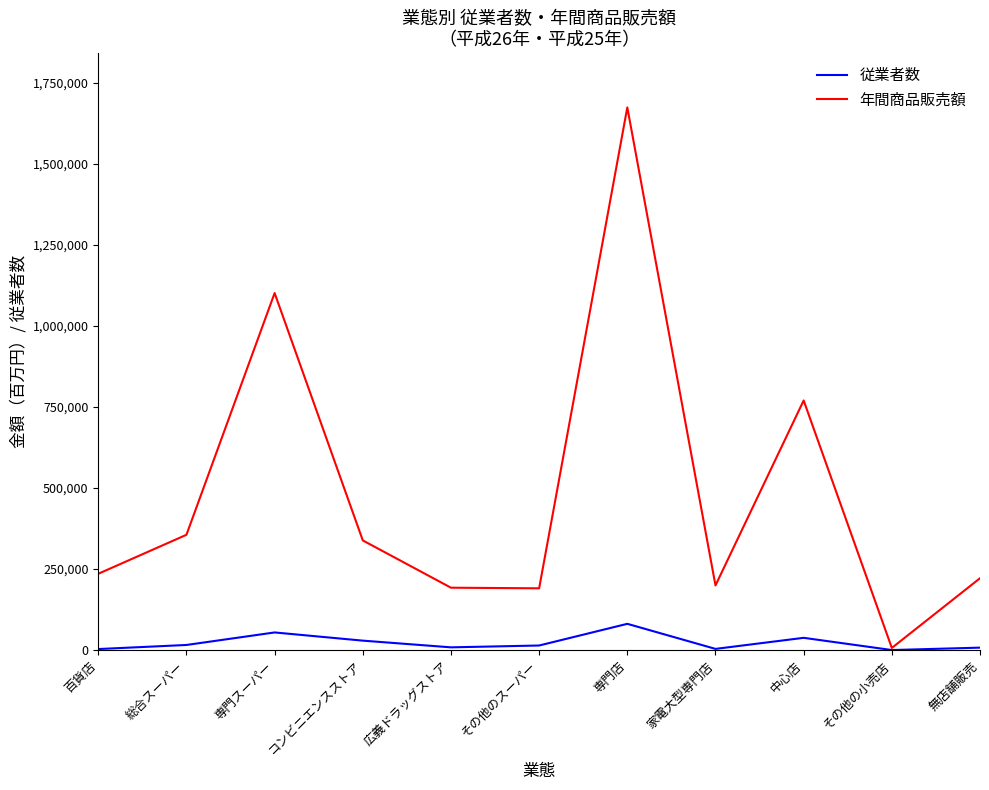

What is the maximum value for 年間商品販売額?

1674664